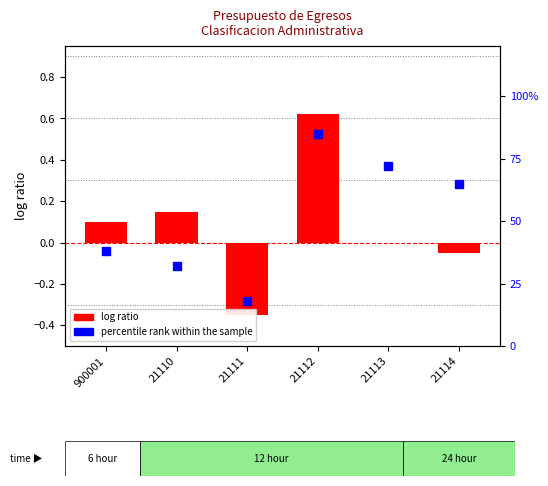

Is the value of percentile rank within the sample at 21111 greater than the value of log ratio at 21113?

Yes